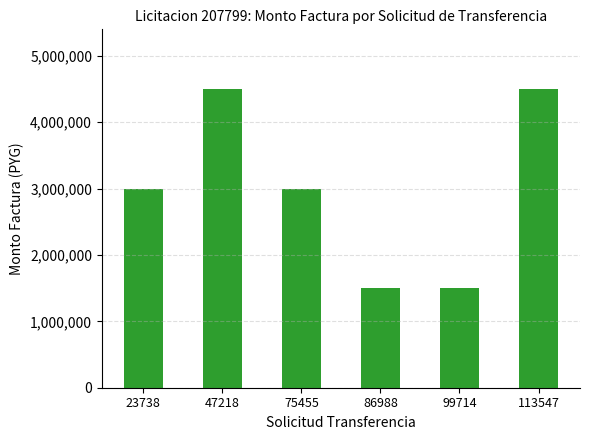

What is the ratio of the value at 113547 to the value at 86988?

3.0